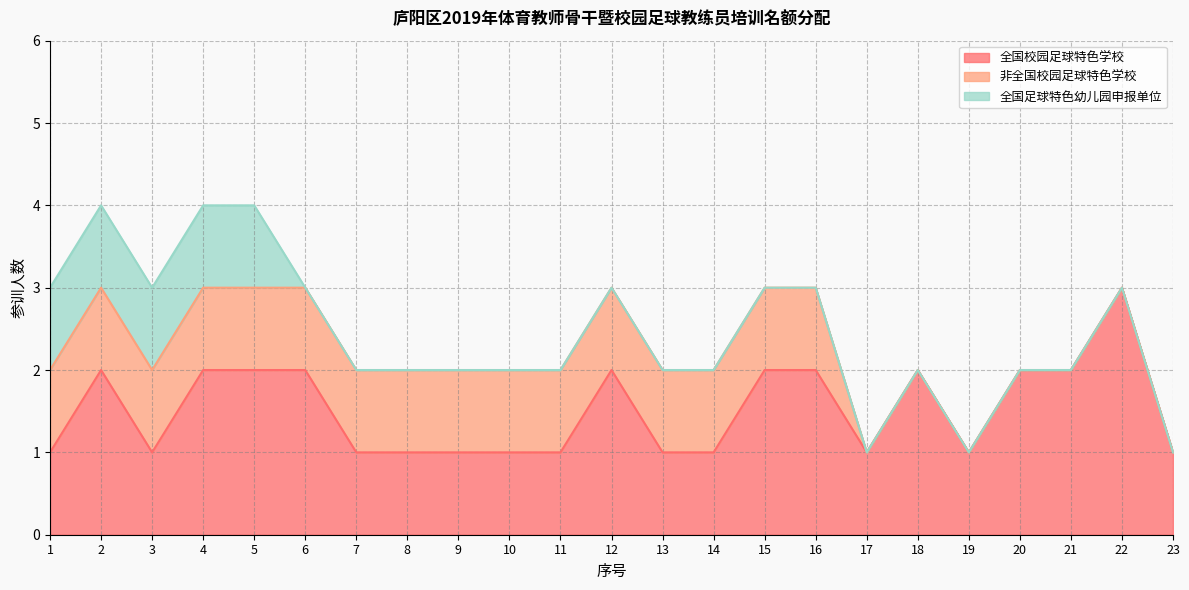

What are all the series names shown in the legend?

全国校园足球特色学校, 非全国校园足球特色学校, 全国足球特色幼儿园申报单位